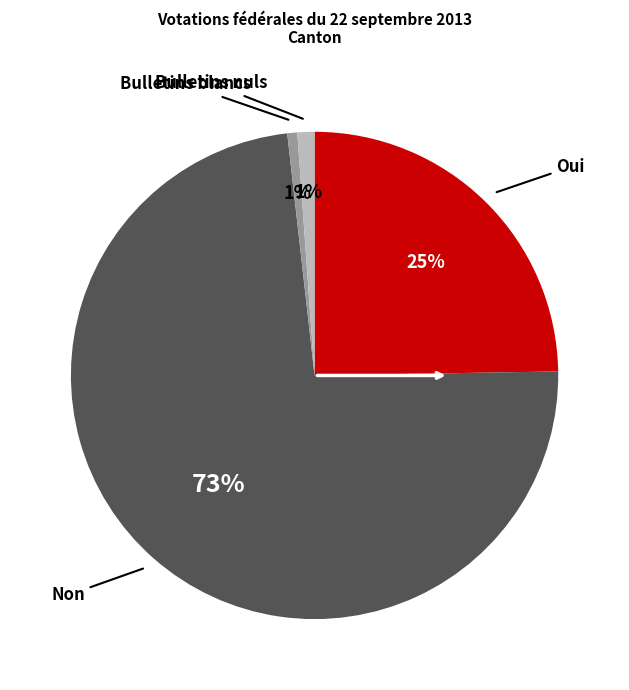

Does any single category account for the majority?

Yes